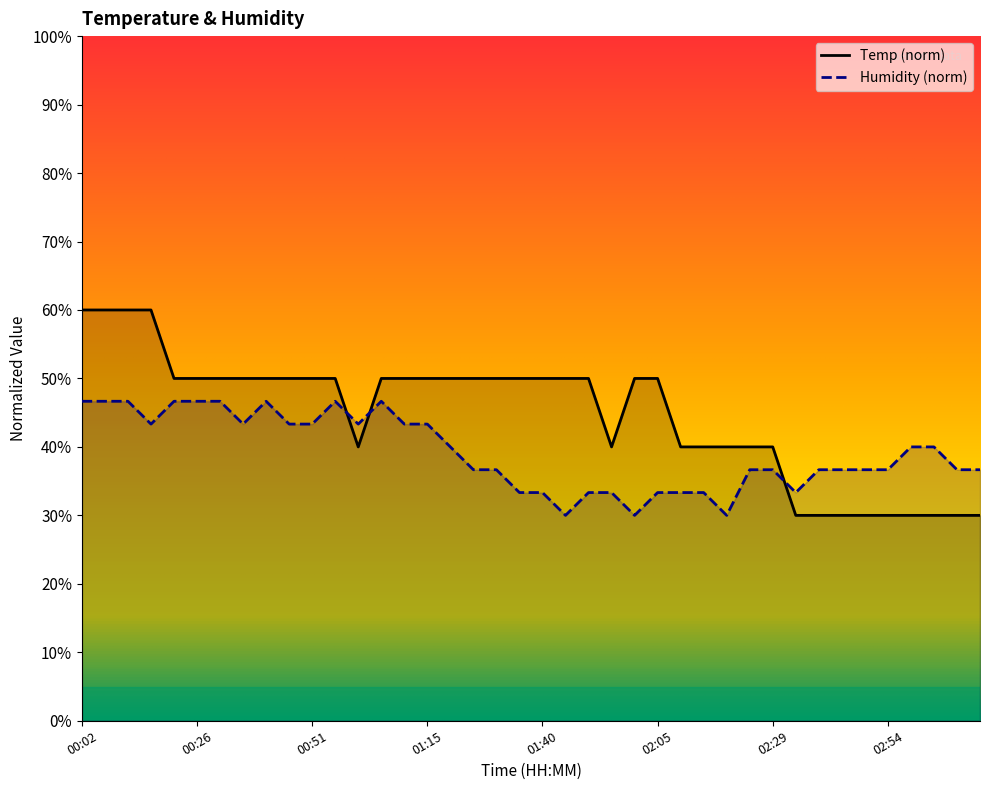

True or false: Humidity and Temp intersect in this chart.

True